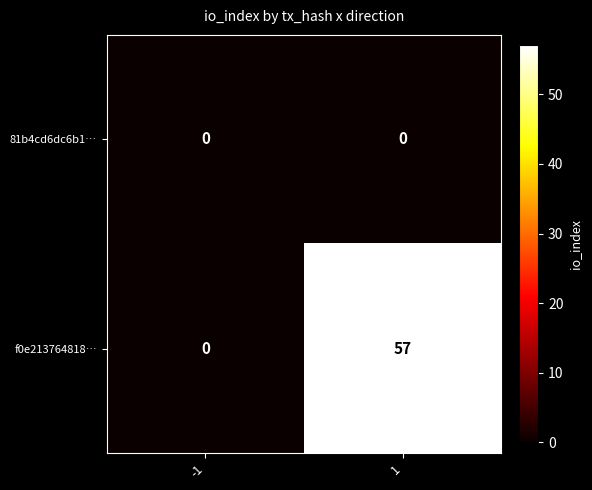

What is the difference between the maximum and minimum values in the f0e213764818… series?

57